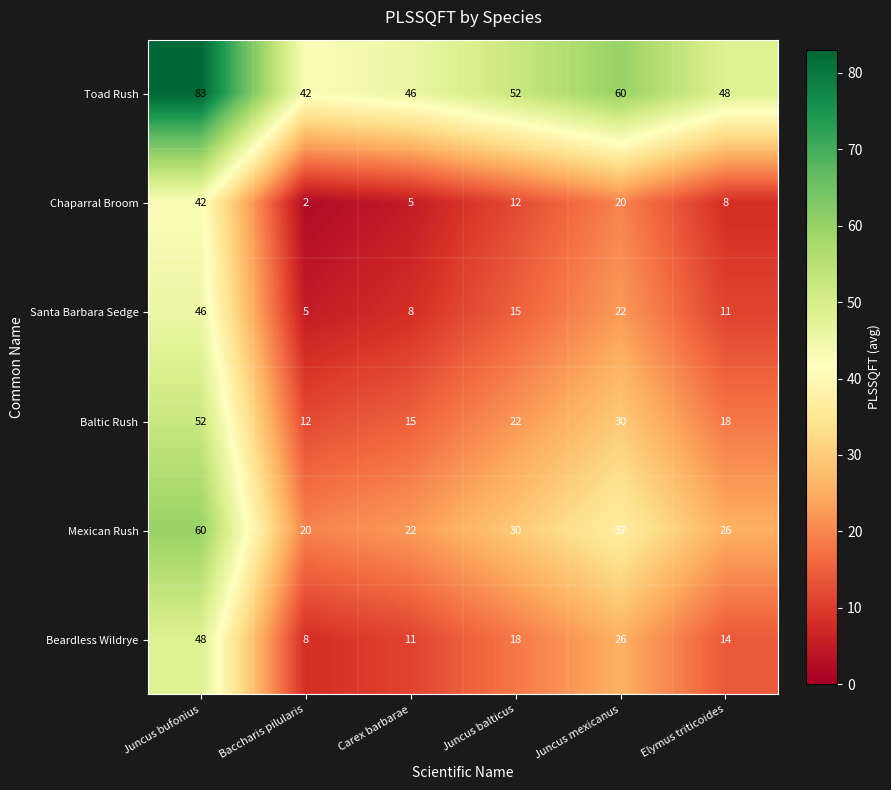

What is the smallest value displayed?

2